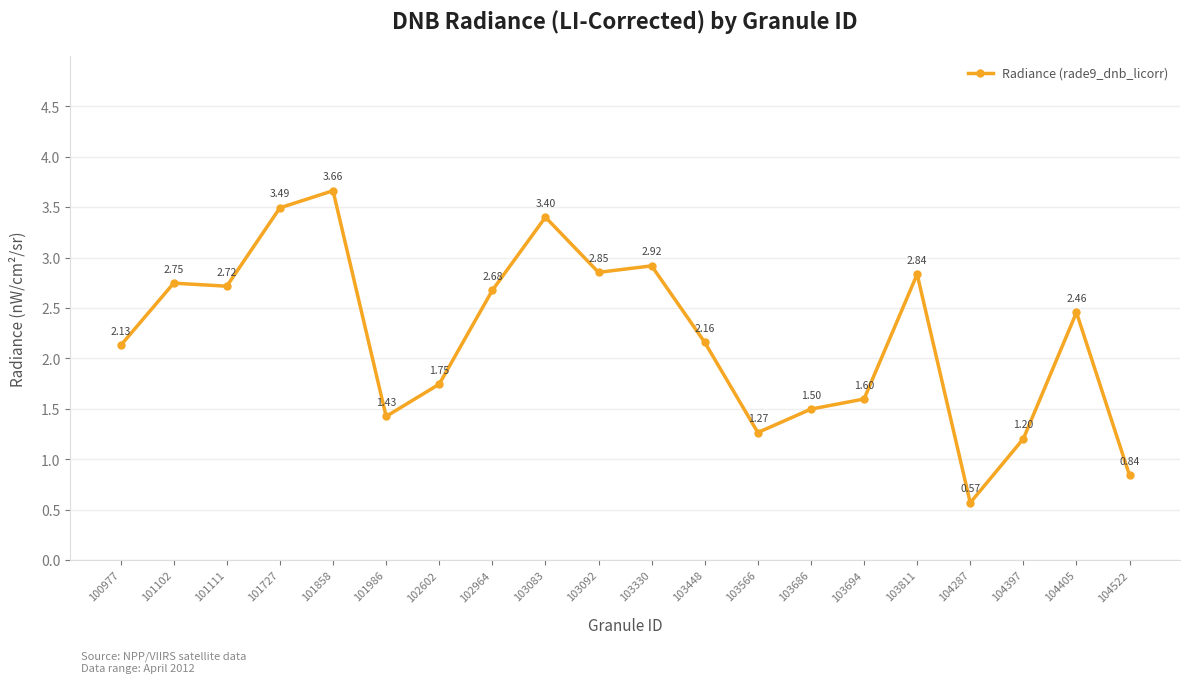

Rank the categories by value from lowest to highest.

104287, 104522, 104397, 103566, 101986, 103686, 103694, 102602, 100977, 103448, 104405, 102964, 101111, 101102, 103811, 103092, 103330, 103083, 101727, 101858